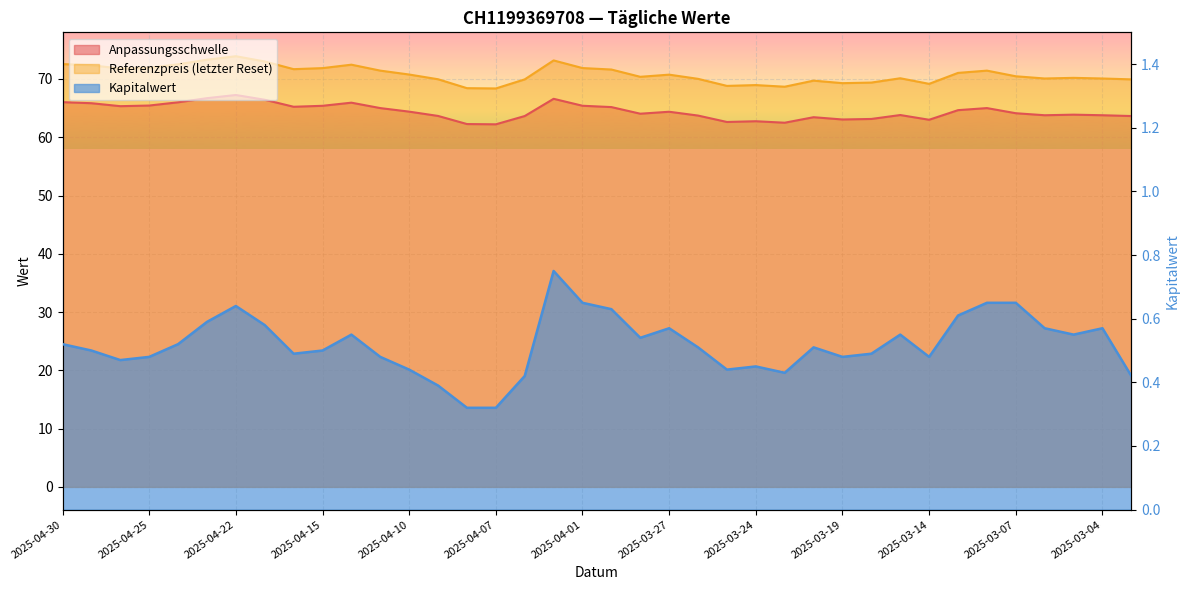

True or false: Referenzpreis (letzter Reset) and Anpassungsschwelle intersect in this chart.

False